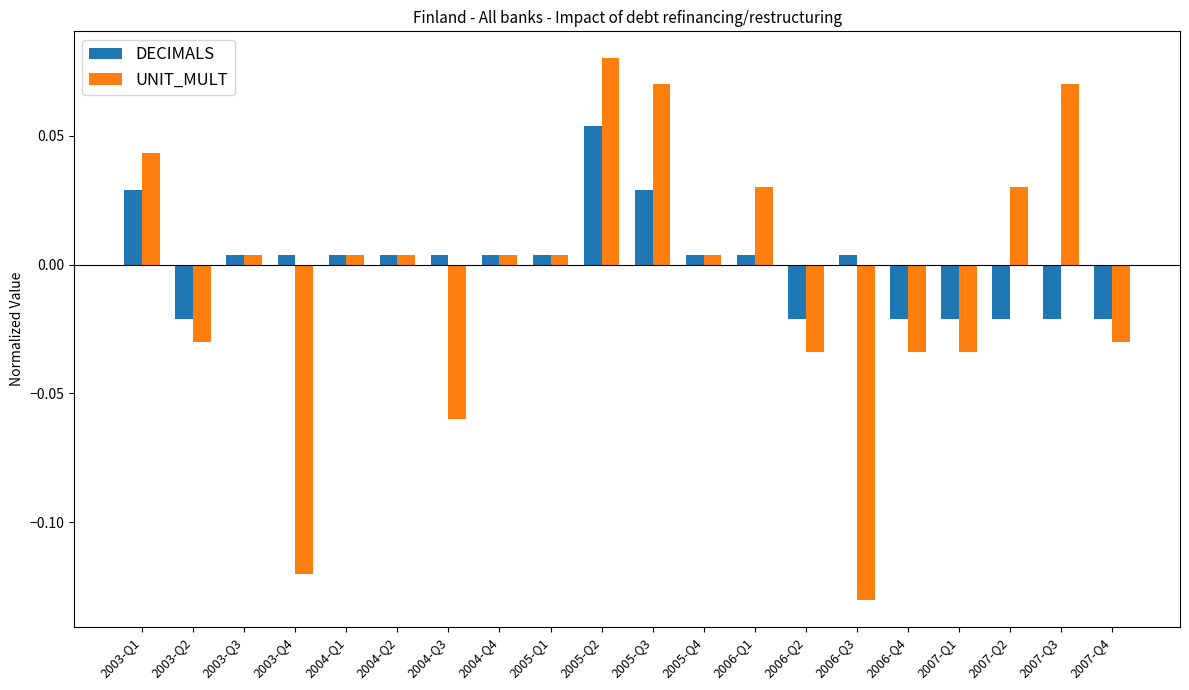

List the series in order of their overall mean, lowest first.

UNIT_MULT, DECIMALS